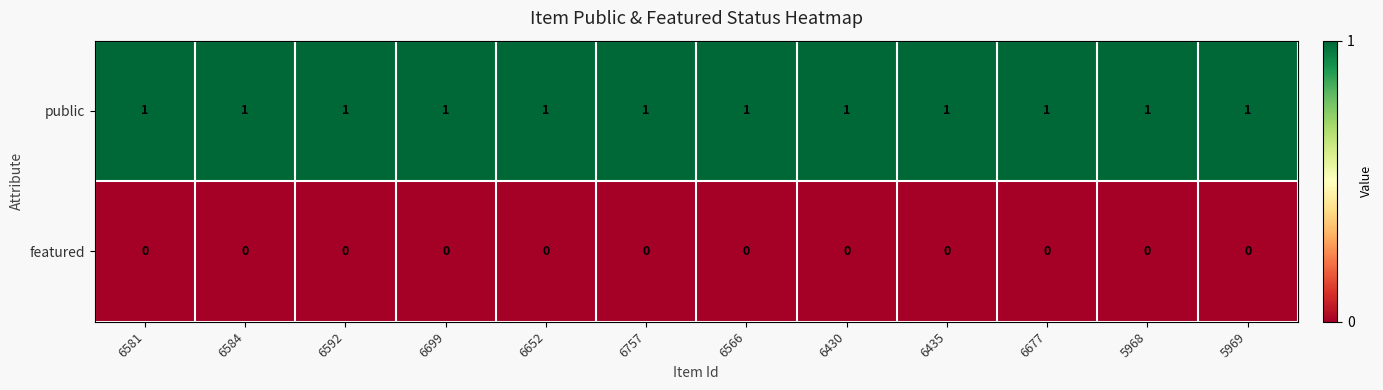

Is it true that featured equals 0 at 5969?

True